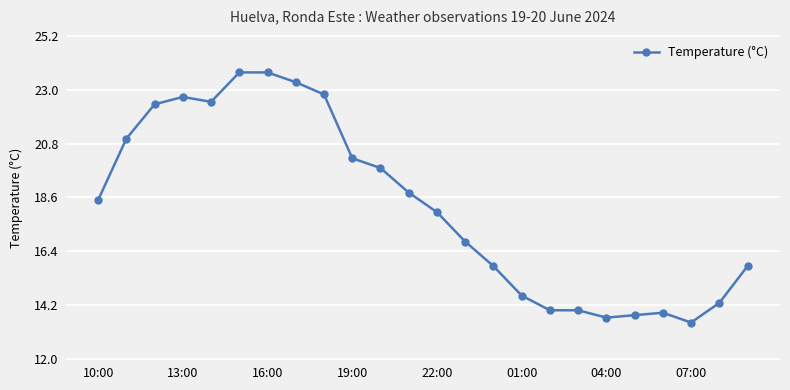

What is the minimum value shown in the chart?

13.5